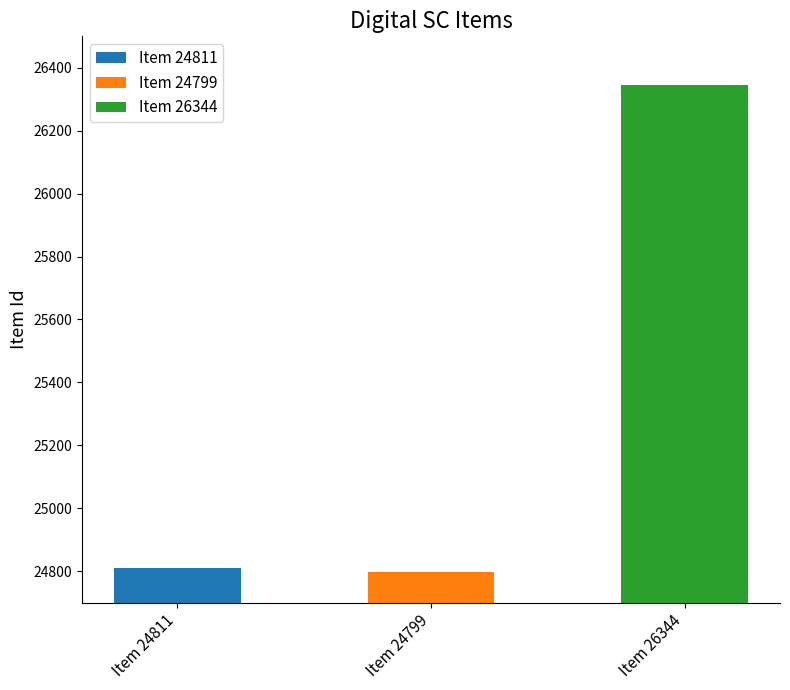

What is the label of the 3rd bar from the right?

Item 24811